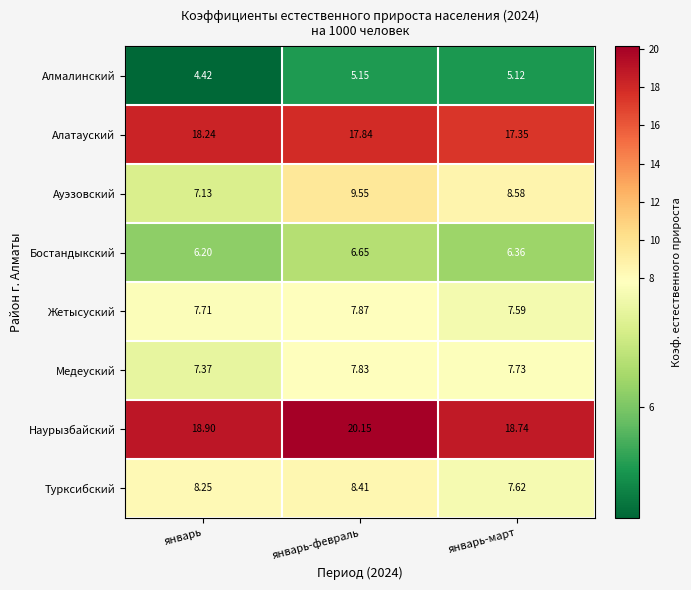

At which label does Алмалинский reach its minimum?

январь